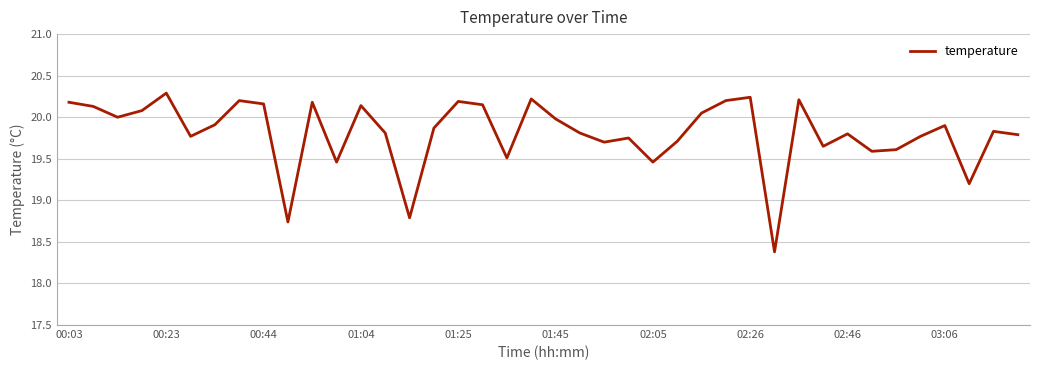

What is the smallest value displayed?

18.4